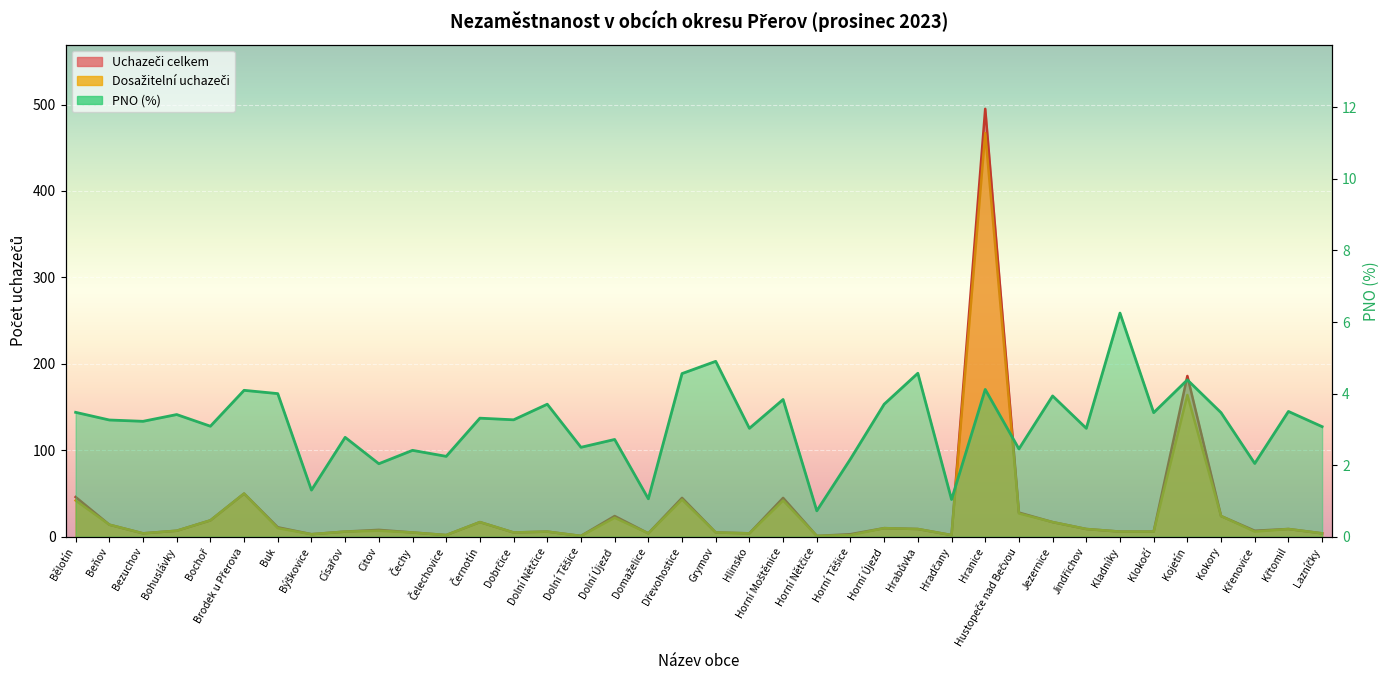

The Podíl nezam. (PNO) % series shows 4.4 at Bochoř. True or false?

False